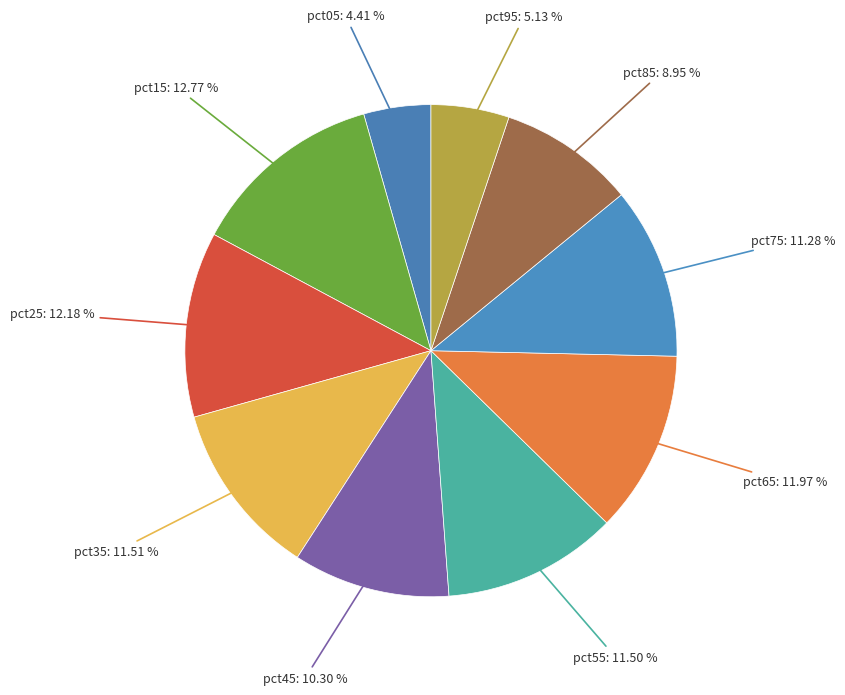

Count the number of slices in the pie.

10